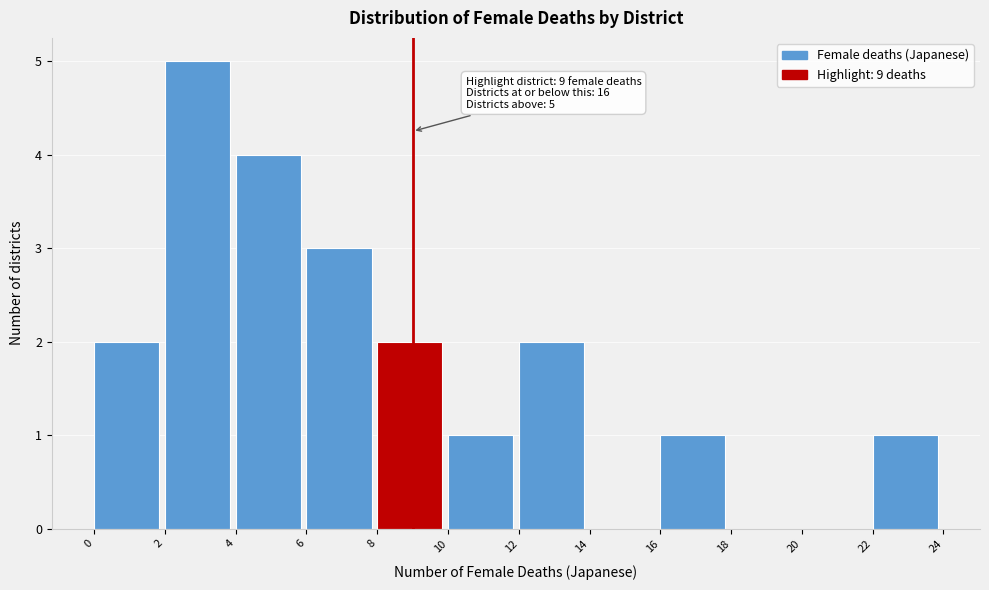

Which range on the x-axis has the tallest bar?

2 to 4